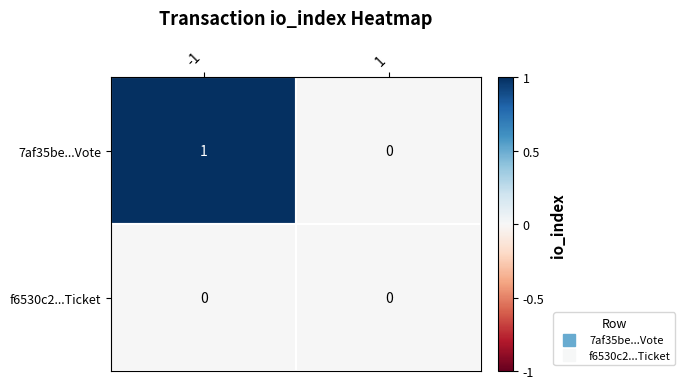

List the series in order of their overall mean, lowest first.

f6530c2...Ticket, 7af35be...Vote